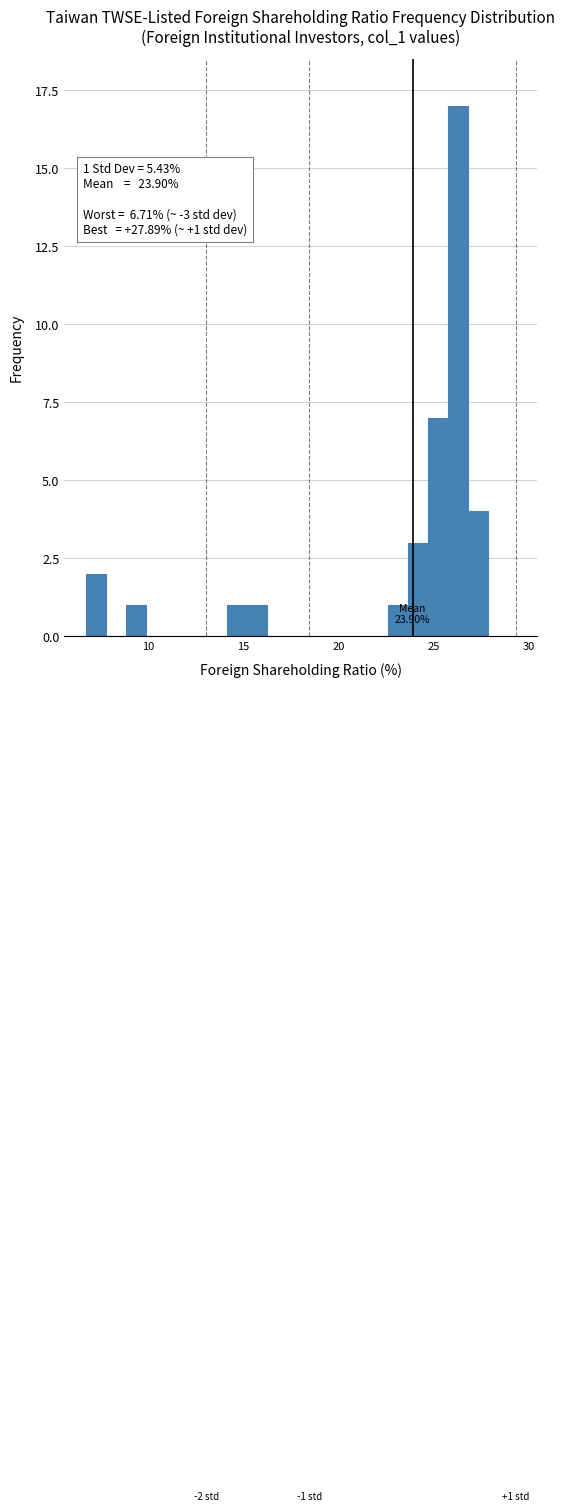

Around what value on the x-axis is the tallest bar? Give the approximate position of its centre, as read against the axis.

26.5